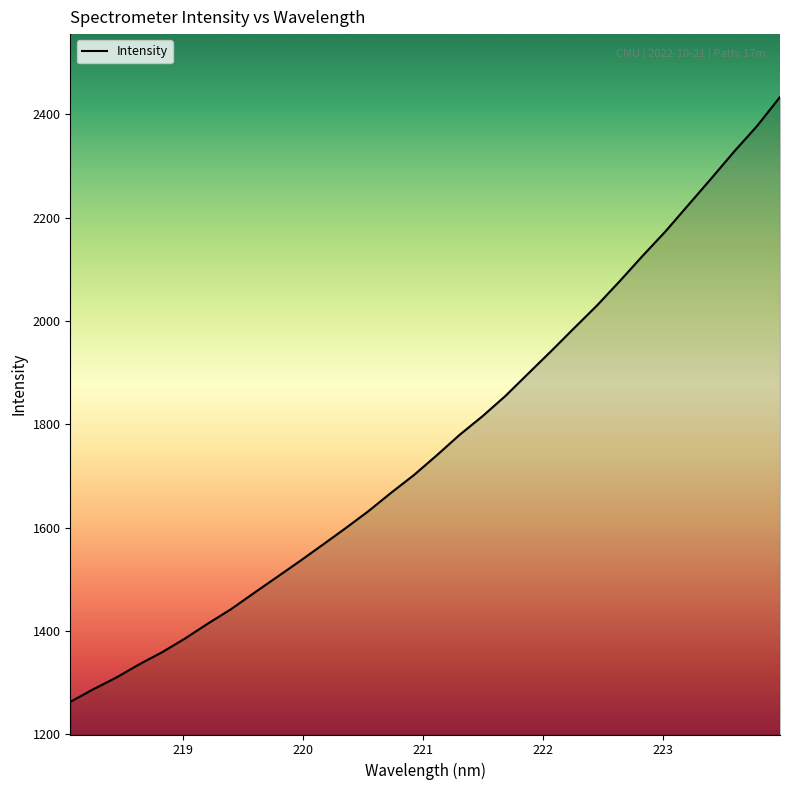

What is the difference between the maximum and minimum values?

1170.2